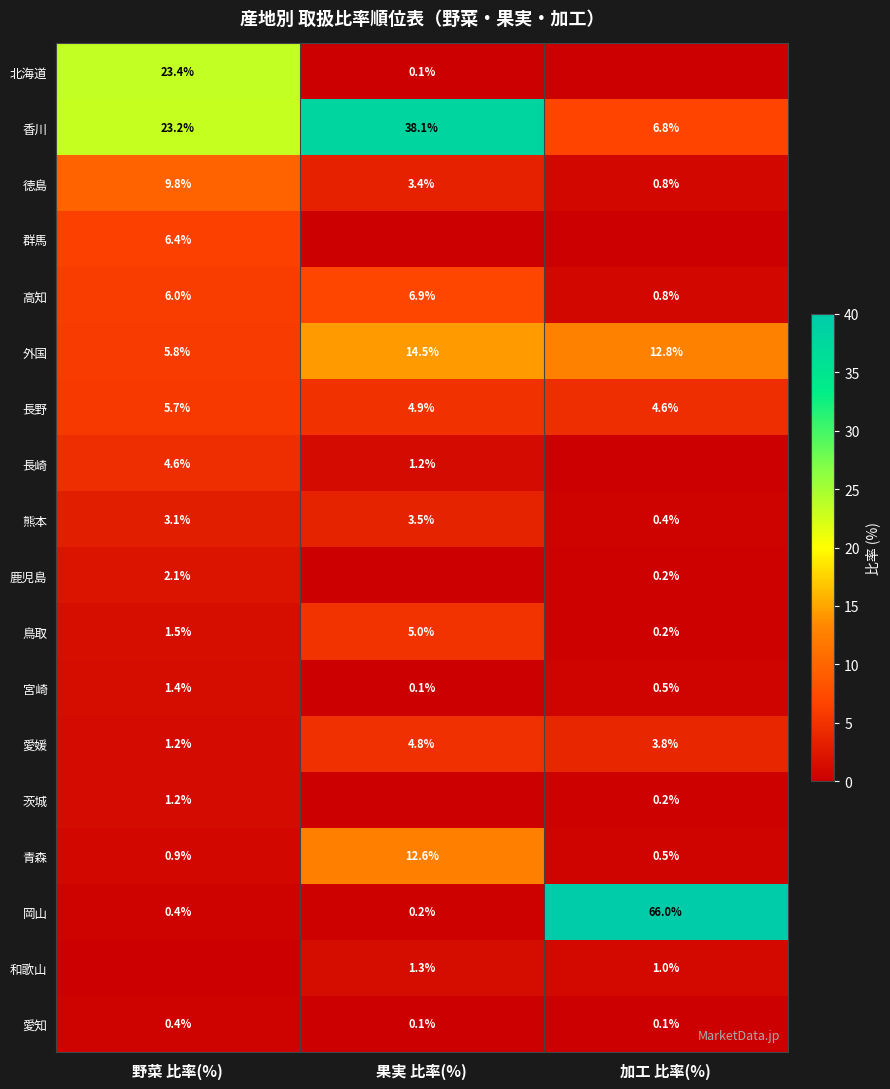

What is the difference between the highest and lowest values at 野菜 比率(%)?

23.4